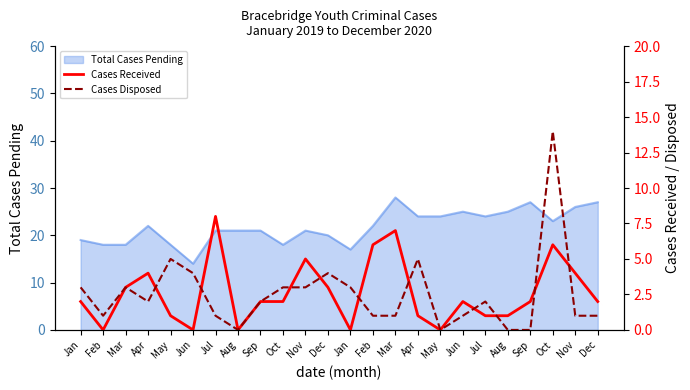

True or false: Cases Disposed has a value of -9 at Sep.

False